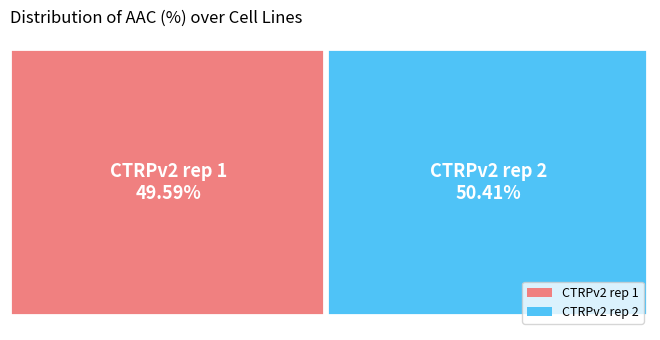

How many slices are in this pie chart?

2